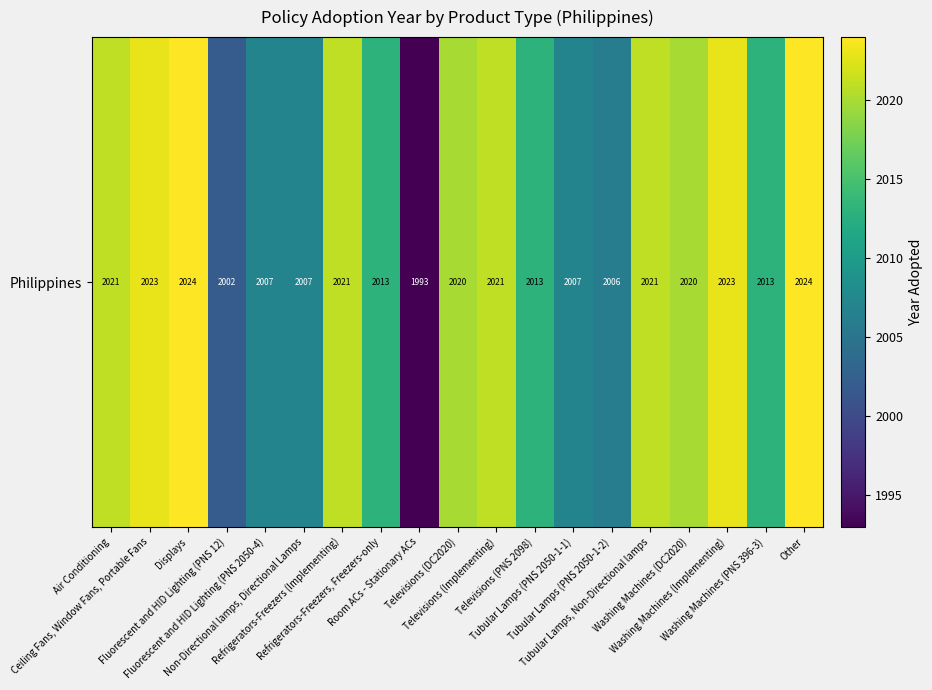

Approximately how many times larger is the value at Air Conditioning compared to Tubular Lamps (PNS 2050-1-1)?

1.0